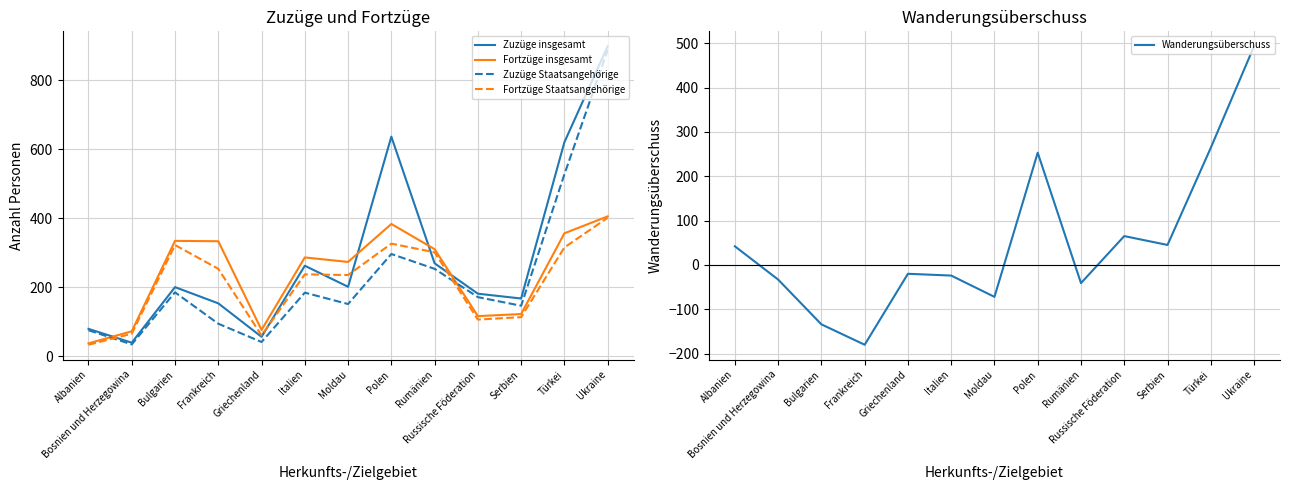

What is the spread (max minus min) of values at Italien?

310